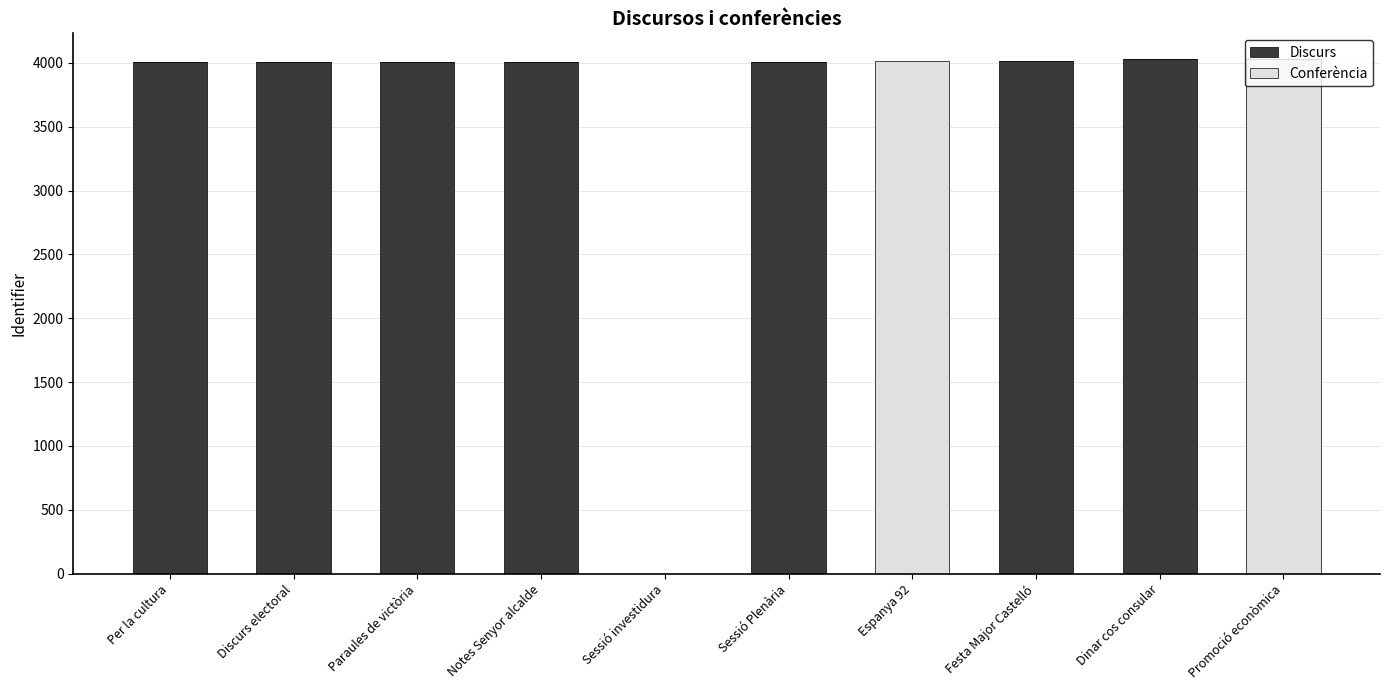

What is the highest value of the Discurs series?

4029